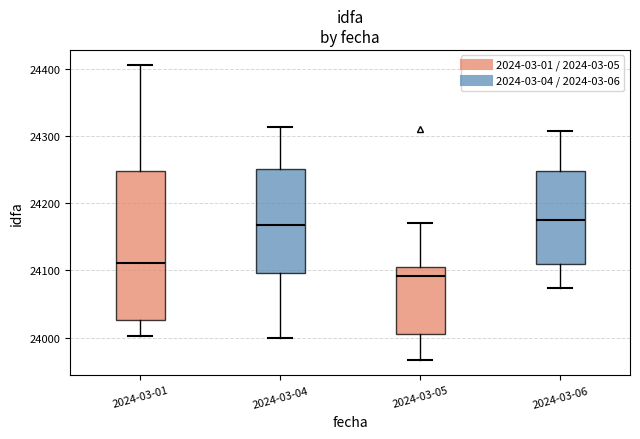

Where does the upper whisker of the box for 2024-03-01 end on the y-axis? The values are not printed on the chart, so give them approximately, as read against the axis.

24410